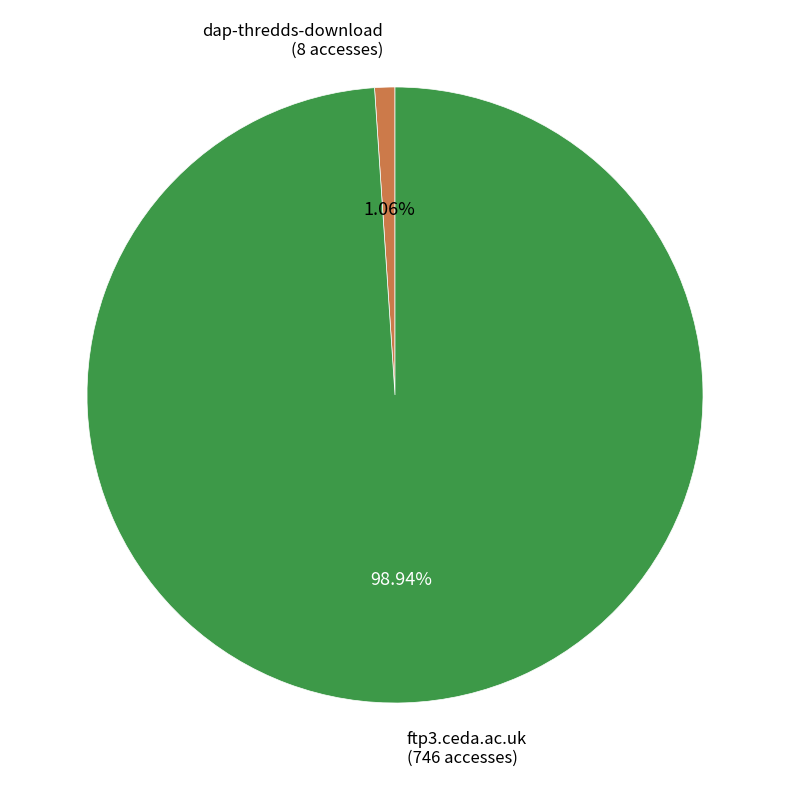

Is there any slice that represents more than half of the pie?

Yes